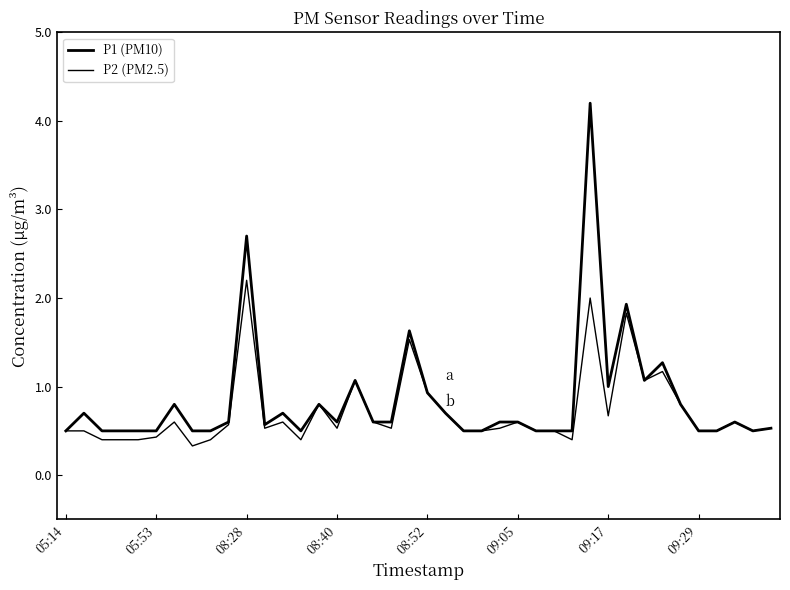

How many lines are shown in the chart?

2